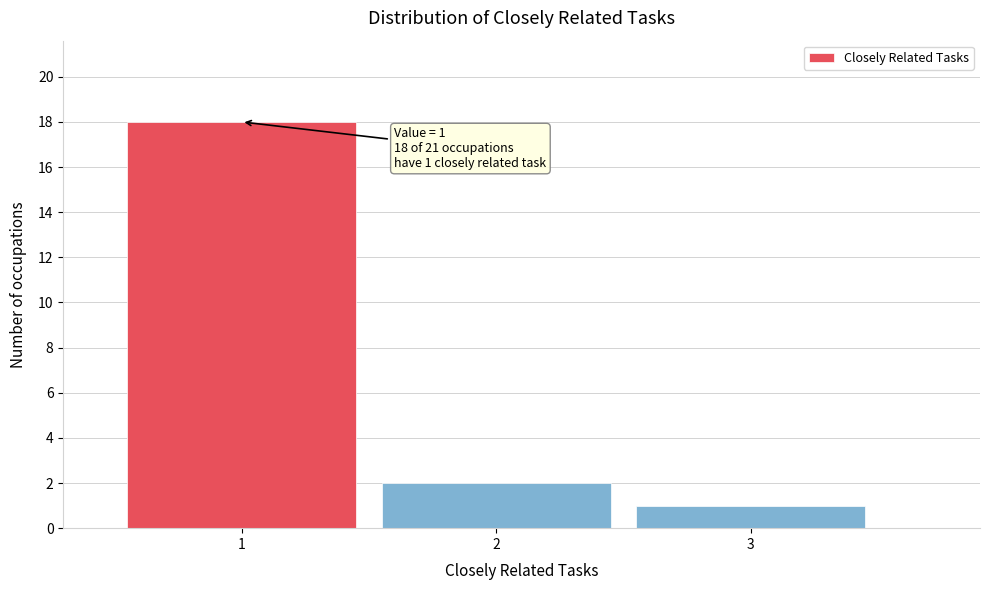

Which range on the x-axis has the tallest bar?

0.5 to 1.5